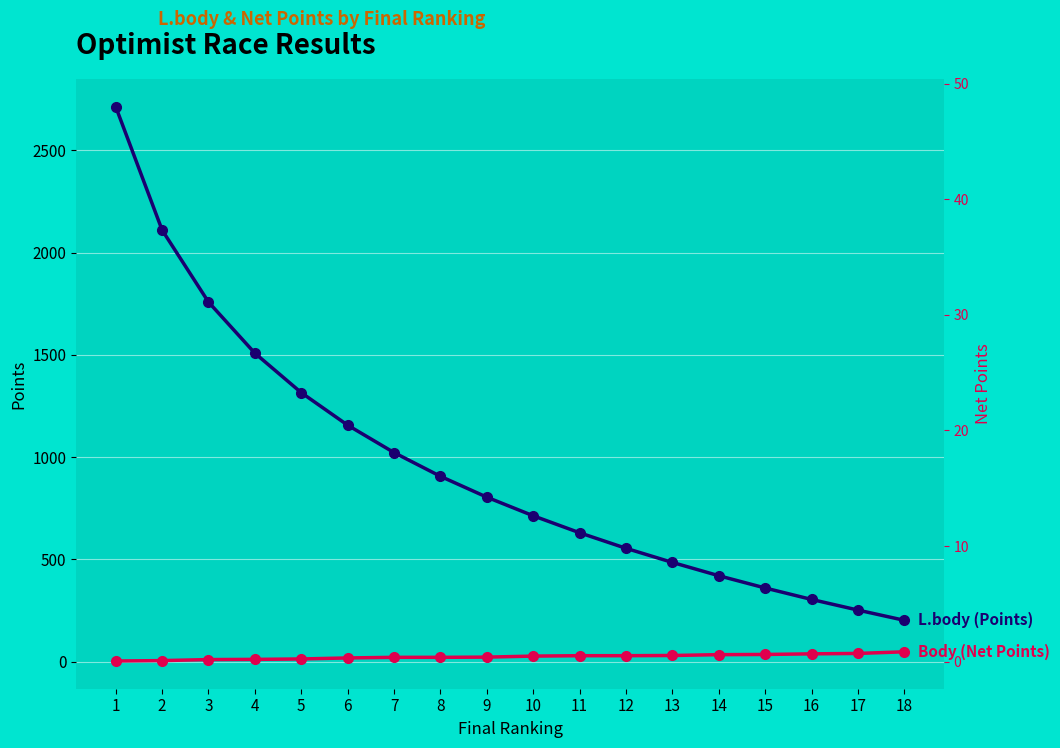

Reading left to right, list all the values displayed in this chart.

L.body (Points): 1=2713	2=2110	3=1758	4=1508	5=1315	6=1156	7=1022	8=906	9=804	10=713	11=630	12=554	13=485	14=420	15=360	16=304	17=252	18=202
Body (Net Points): 1=3	2=5	3=10	4=11	5=13	6=18	7=21	8=21	9=22	10=27	11=29	12=29	13=30	14=34	15=35	16=38	17=40	18=48